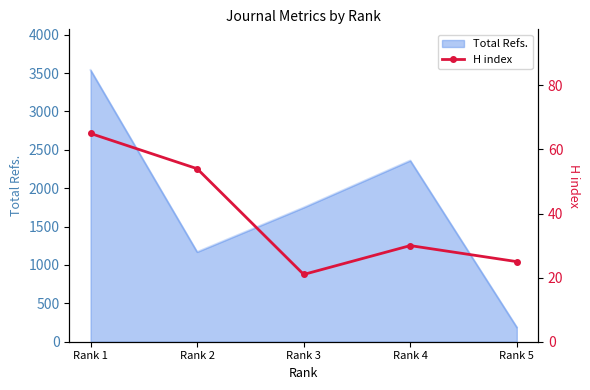

The value of Total Refs. at Rank 4 is 2360. True or false?

True